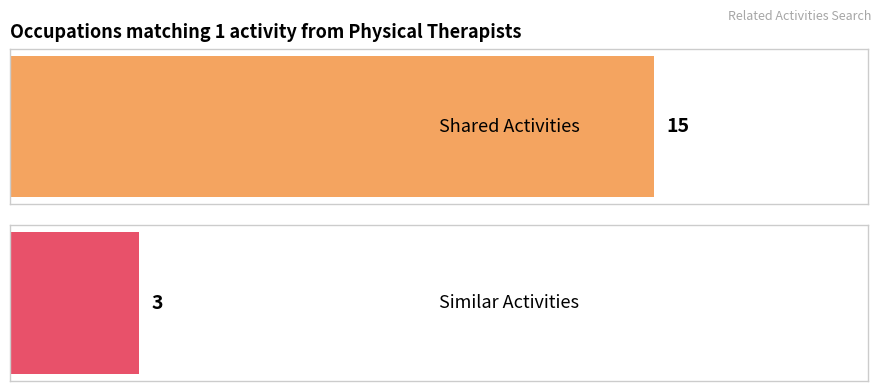

Does the chart contain stacked bars?

No